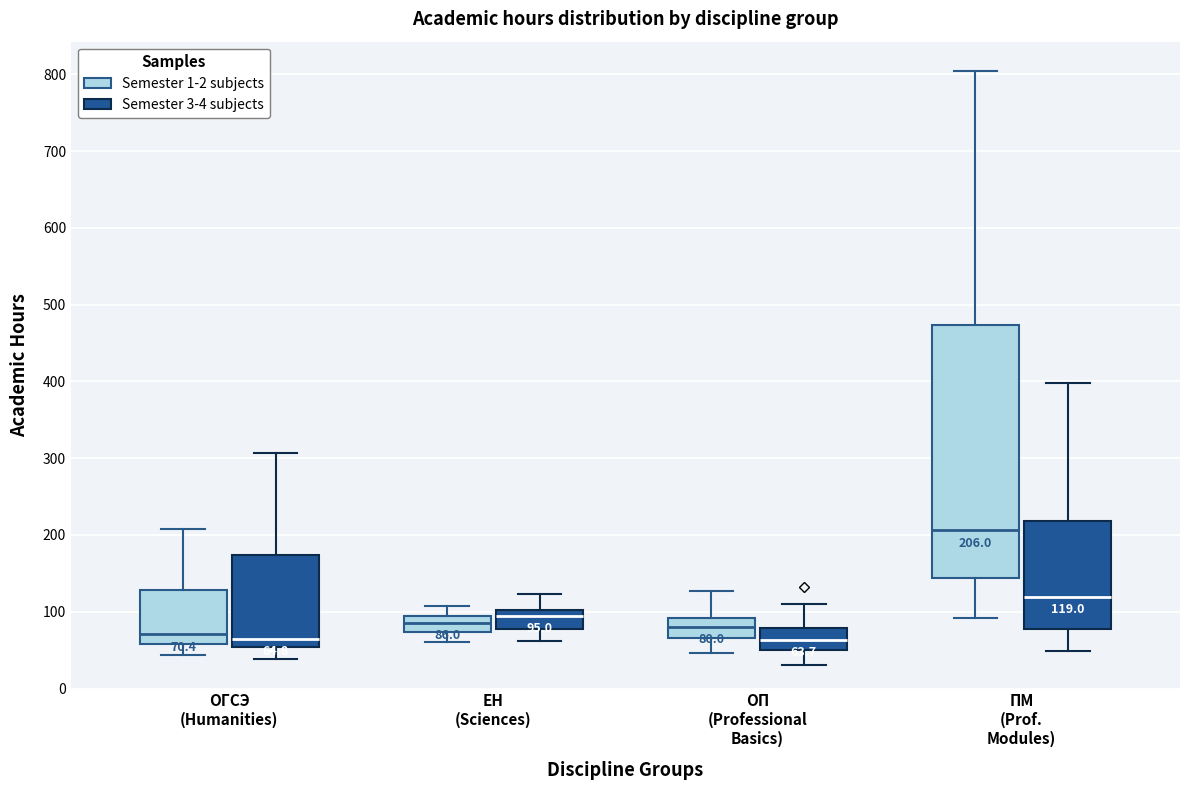

Comparing the boxes themselves (not the whiskers), which one is the tallest?

ПМ (Prof. Modules) (Semester 1-2 subjects)